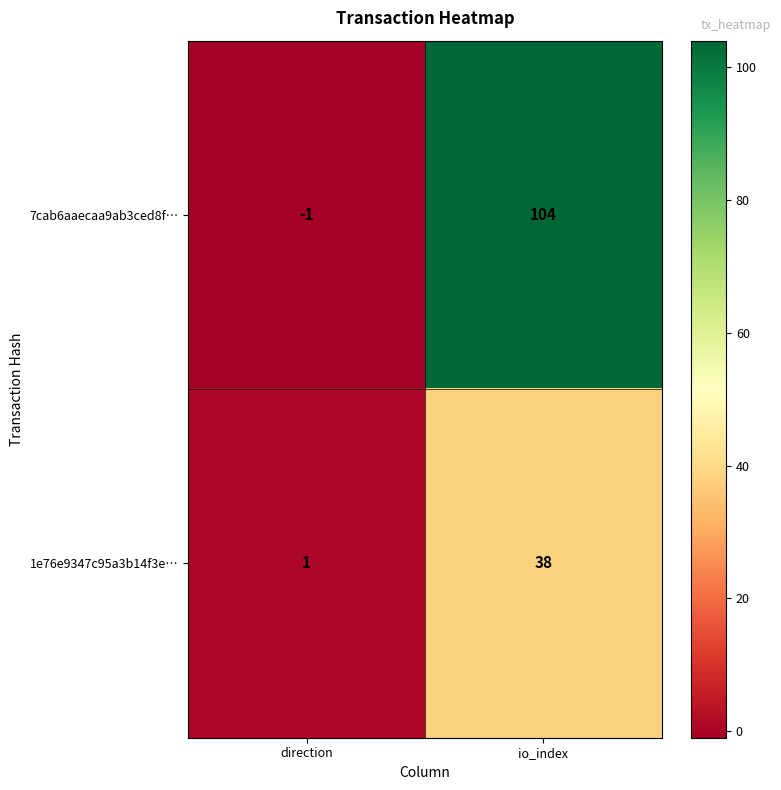

What is the maximum value shown in the chart?

104